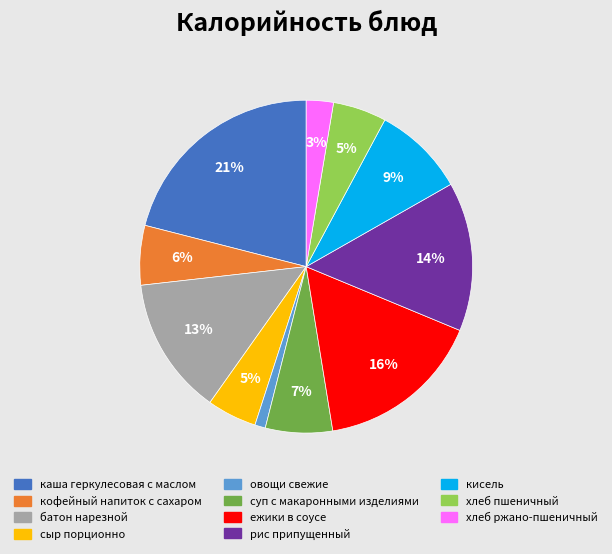

True or false: хлеб ржано-пшеничный accounts for 11% of the total.

False